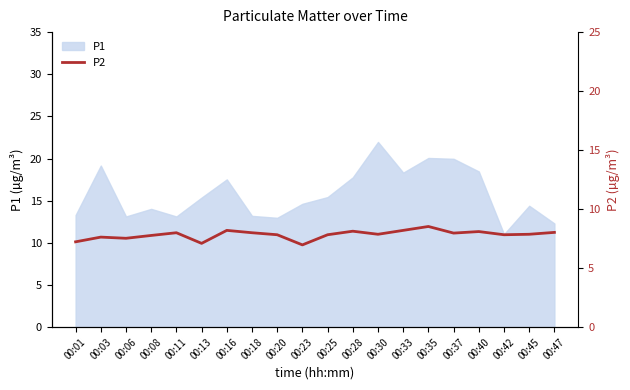

The P1 series shows 20.6 at 00:20. True or false?

False